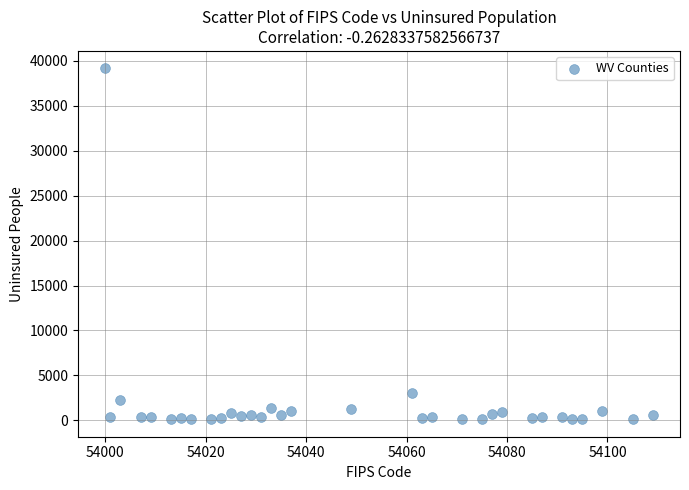

What is the range of X values (max minus min)?

109